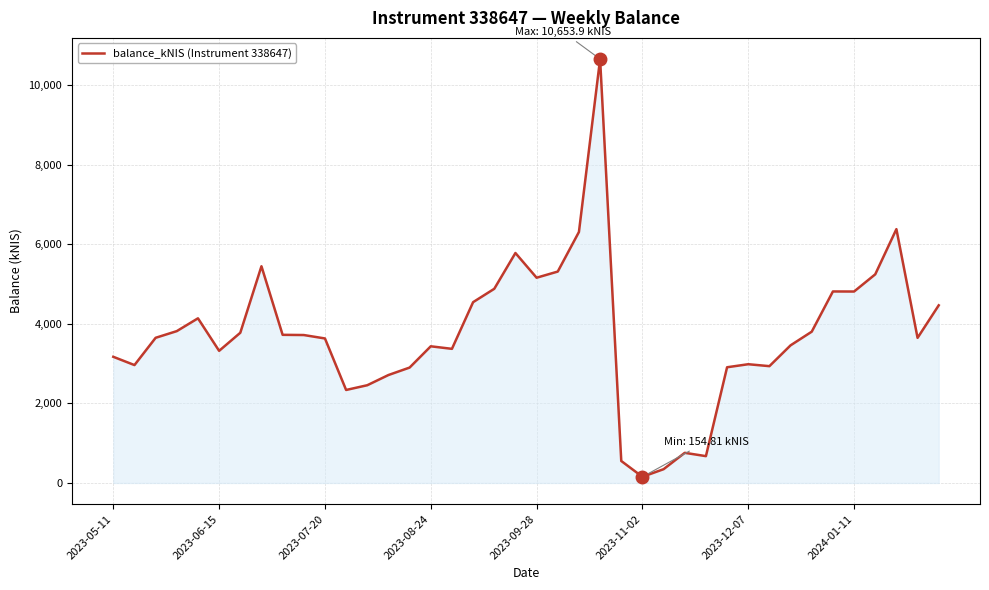

How many lines are shown in the chart?

1